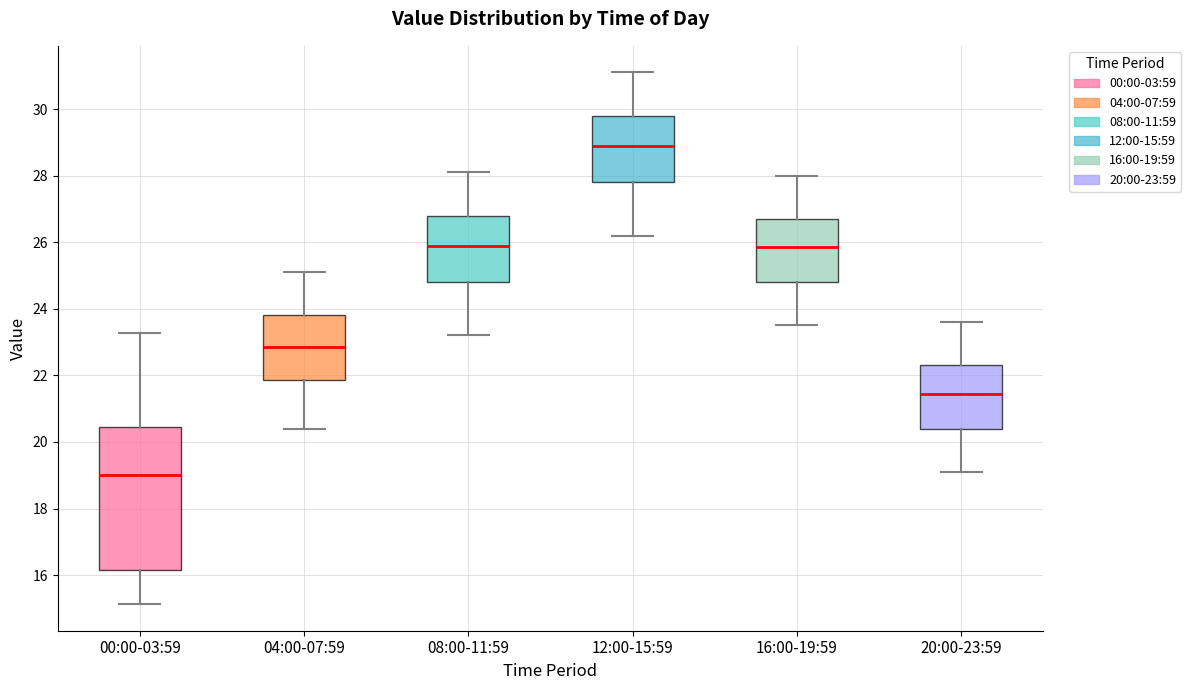

Reading left to right, transcribe this box plot: for each box, give where its median line is, the range the box spans, and where its two whiskers end, as read against the y-axis. The values are not printed on the chart, so give them approximately, as read against the axis.

00:00-03:59: median 19.0, box 16.2 to 20.4, whiskers 15.2 to 23.2
04:00-07:59: median 22.8, box 21.8 to 23.8, whiskers 20.4 to 25.2
08:00-11:59: median 26.0, box 24.8 to 26.8, whiskers 23.2 to 28.2
12:00-15:59: median 29.0, box 27.8 to 29.8, whiskers 26.2 to 31.2
16:00-19:59: median 25.8, box 24.8 to 26.8, whiskers 23.6 to 28.0
20:00-23:59: median 21.4, box 20.4 to 22.4, whiskers 19.2 to 23.6